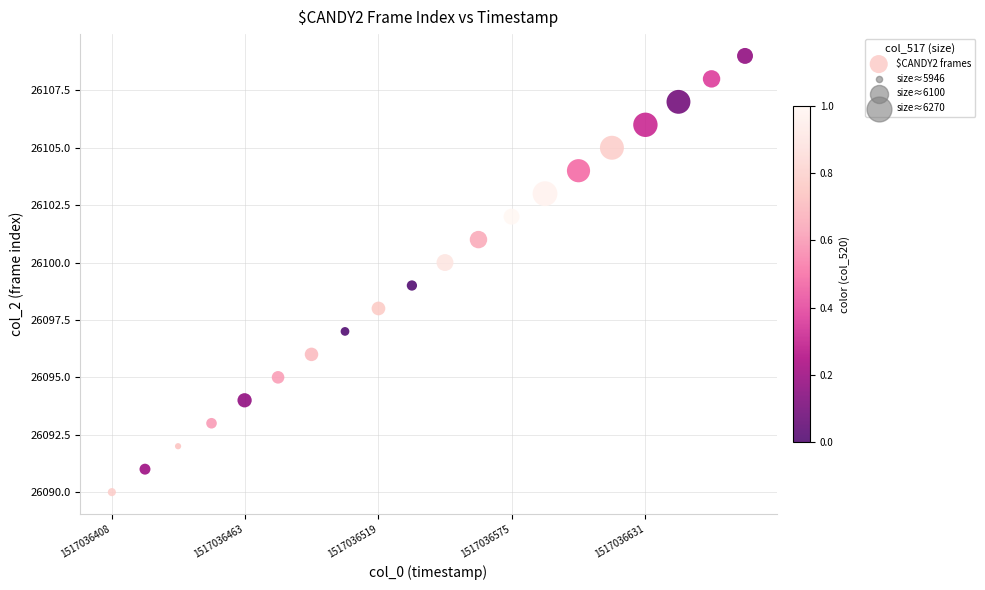

What is the range of Y values (max minus min)?

19